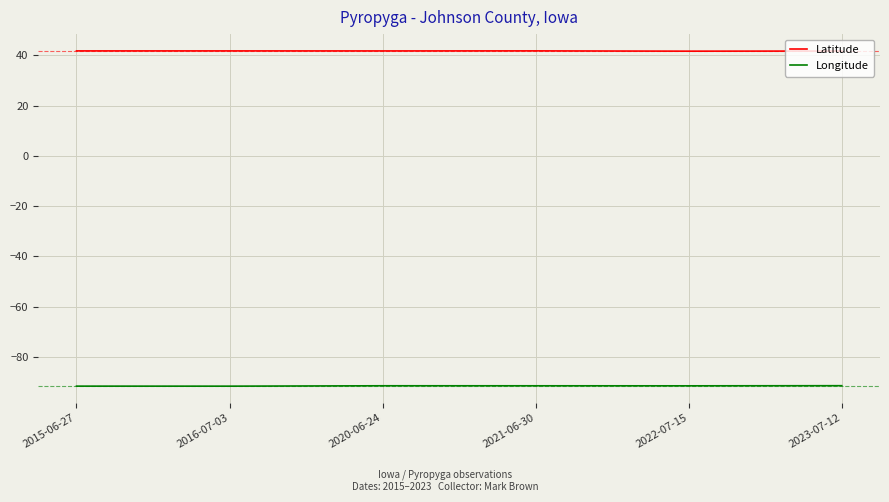

What is the minimum value shown in the chart?

-91.7